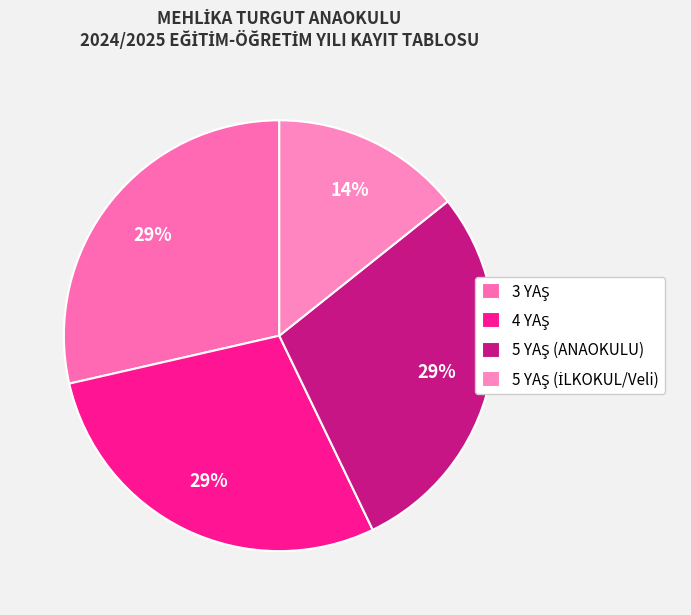

Rank the categories by value from lowest to highest.

5 YAŞ (İLKOKUL/Veli), 3 YAŞ, 4 YAŞ, 5 YAŞ (ANAOKULU)